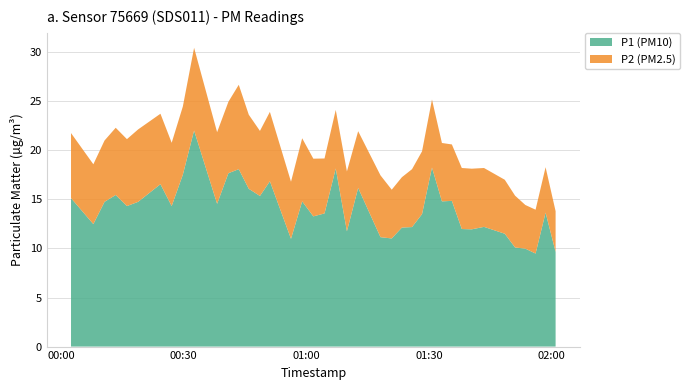

Reading left to right, list all the values displayed in this chart.

P1: 15.1	12.5	14.8	15.4	14.3	14.8	16.6	14.3	17.5	22.0	14.6	17.7	18.1	16.1	15.3	16.9	11.0	14.8	13.3	13.6	18.1	11.8	16.2	11.2	11.0	12.1	12.2	13.5	18.2	14.8	14.8	12.0	11.9	12.2	11.5	10.1	10.0	9.5	13.7	9.7
P2: 6.6	6.1	6.2	6.8	6.8	7.4	7.2	6.5	7.0	8.4	7.3	7.3	8.6	7.5	6.6	7.1	5.8	6.4	5.9	5.6	6.0	6.1	5.8	6.3	5.0	5.1	5.9	6.4	6.9	6.0	5.8	6.2	6.2	6.0	5.5	5.3	4.5	4.5	4.6	4.2